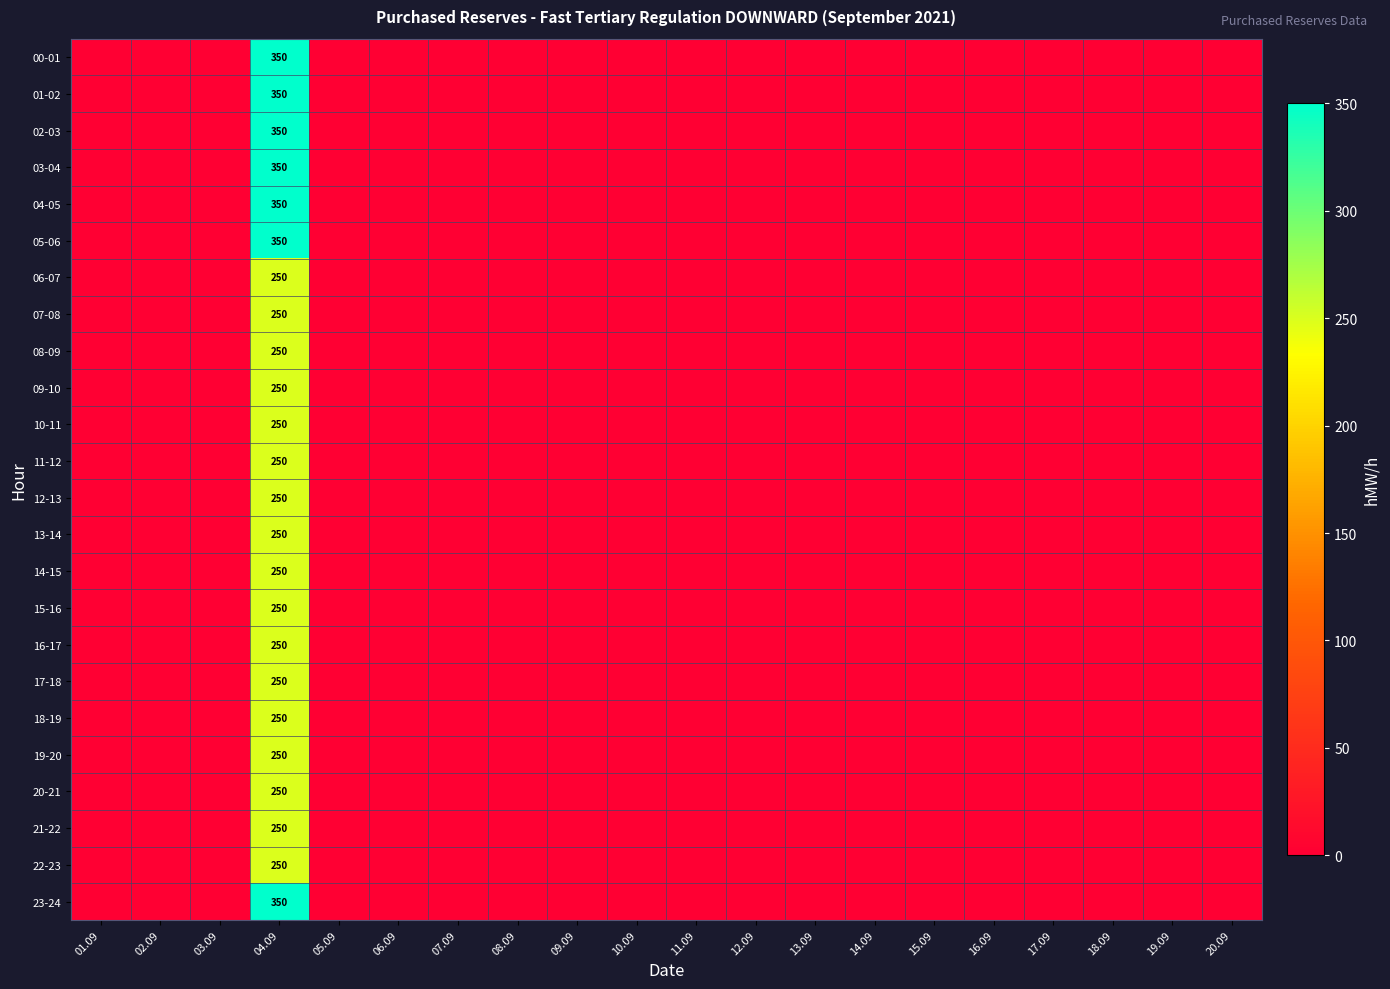

How many values in the 07-08 series exceed 0?

1